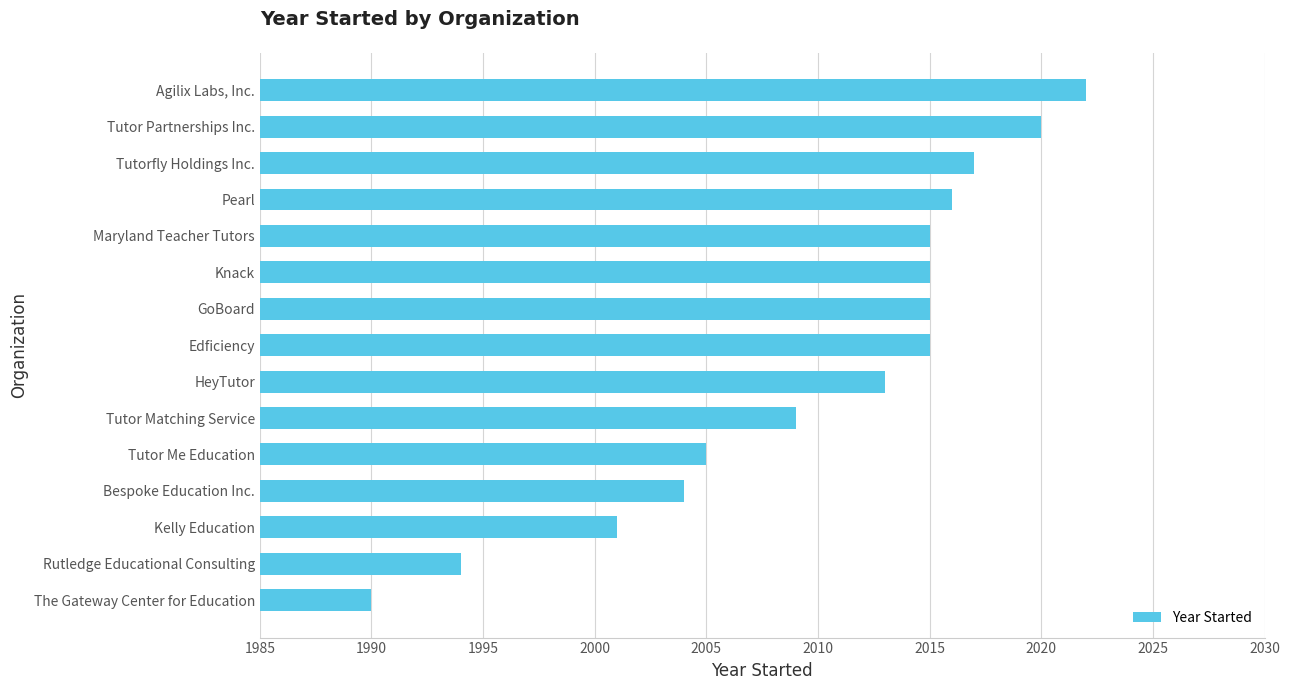

The chart shows a value of 463 at Maryland Teacher Tutors. True or false?

False